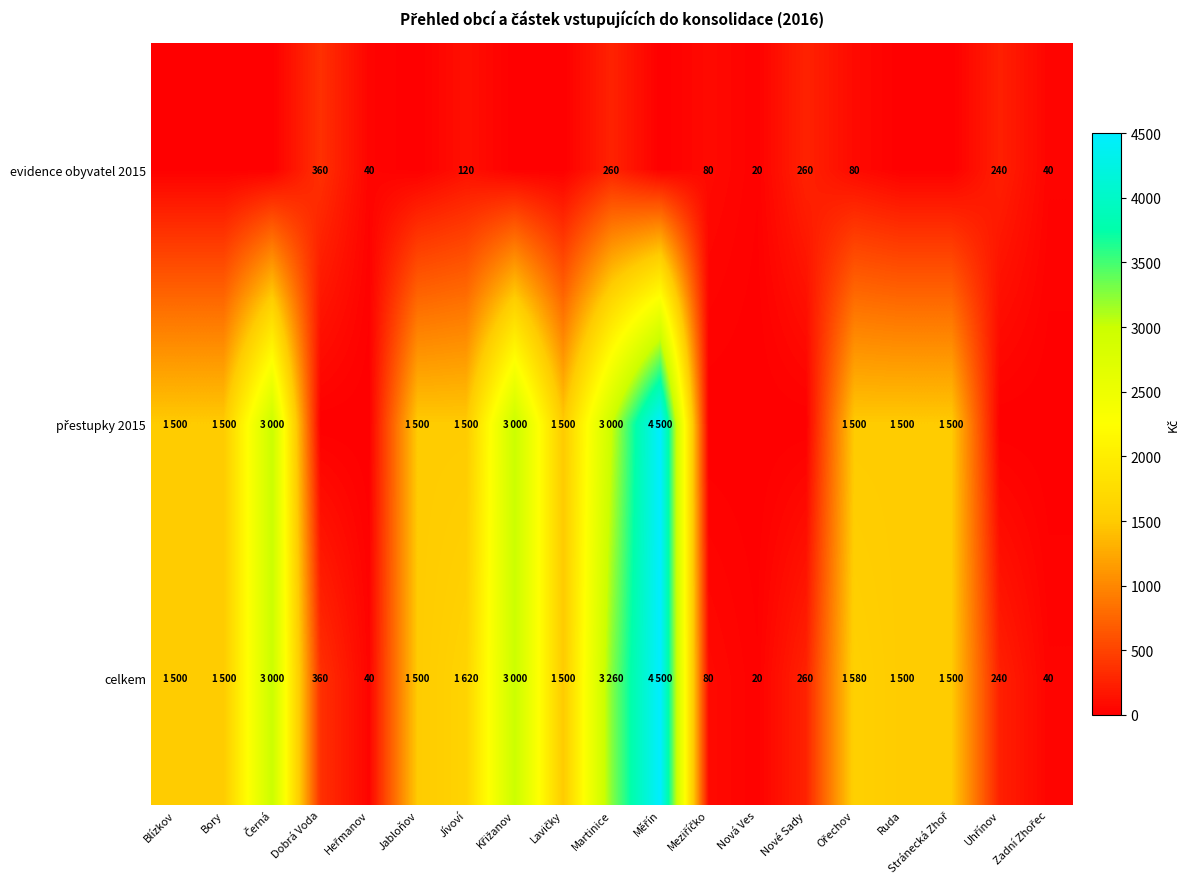

What is the total value across all series at Ruda?

3000